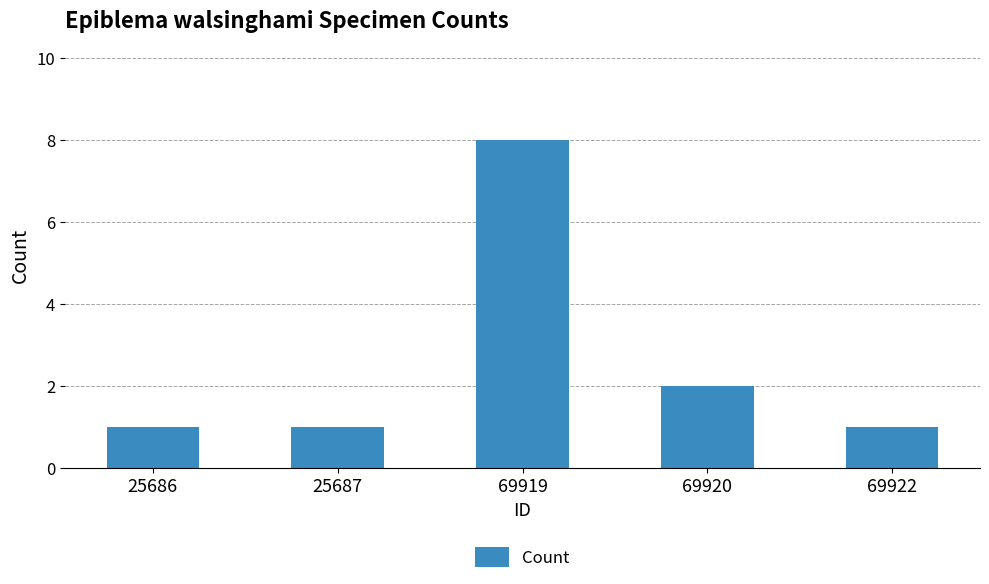

How many values are between 1 and 2?

4